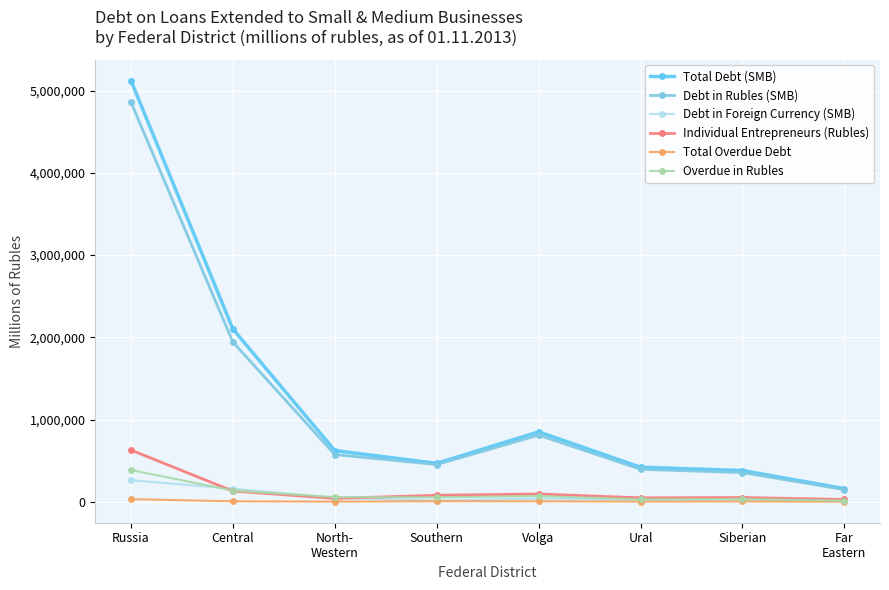

True or false: Individual Entrepreneurs (Rubles) and Total Debt (SMB) intersect in this chart.

False